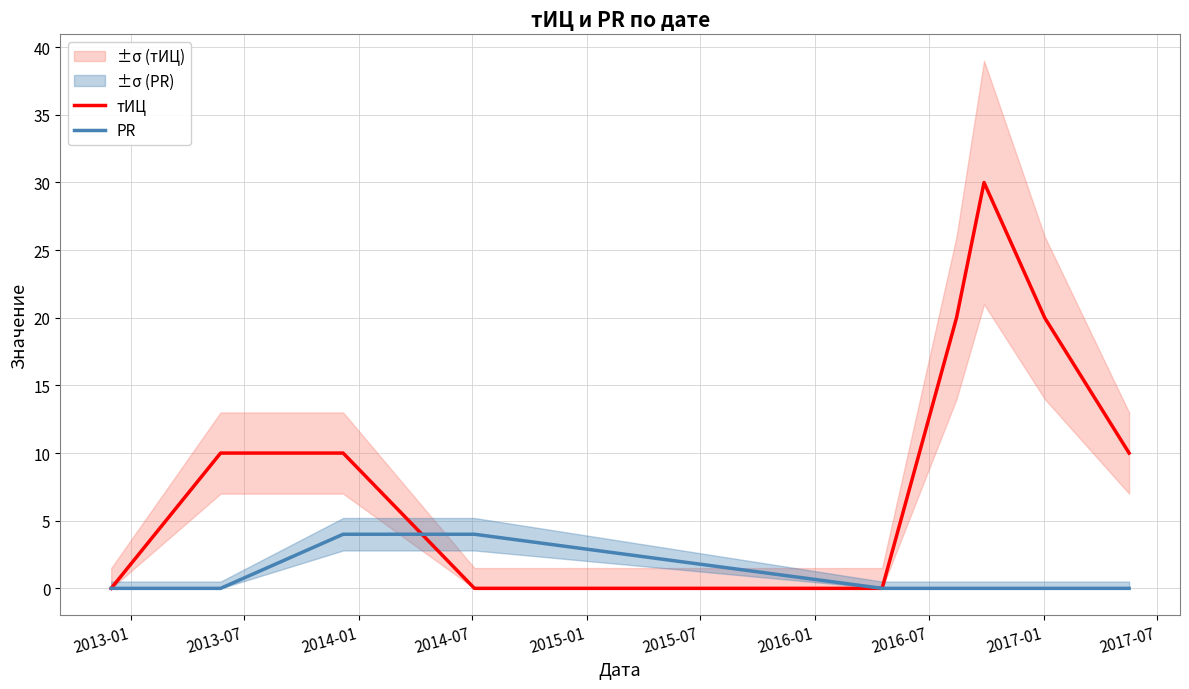

The тИЦ series shows 0 at 2014-07. True or false?

True